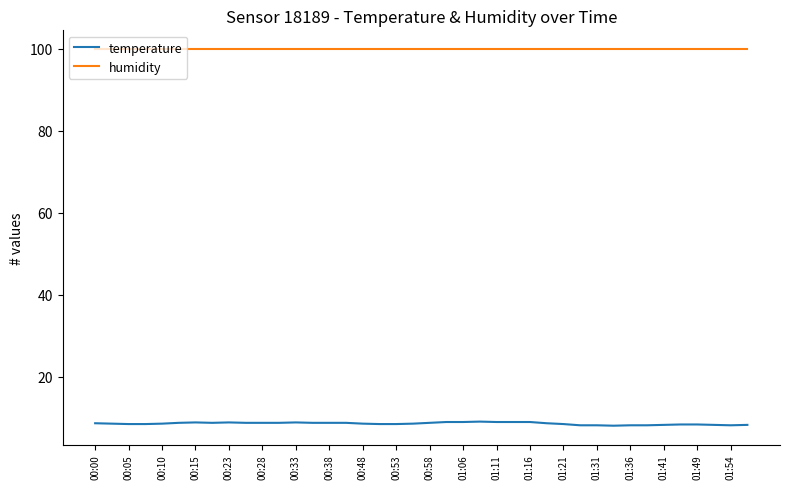

What is the difference between the maximum and minimum values in the temperature series?

1.0